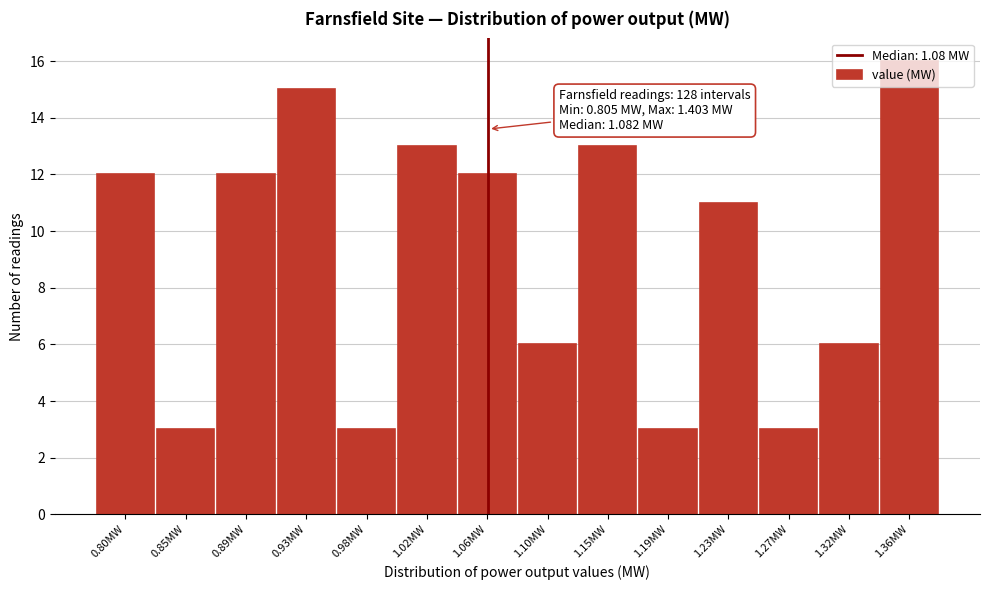

What is the ratio of the value at 1.27MW to the value at 1.19MW?

1.0